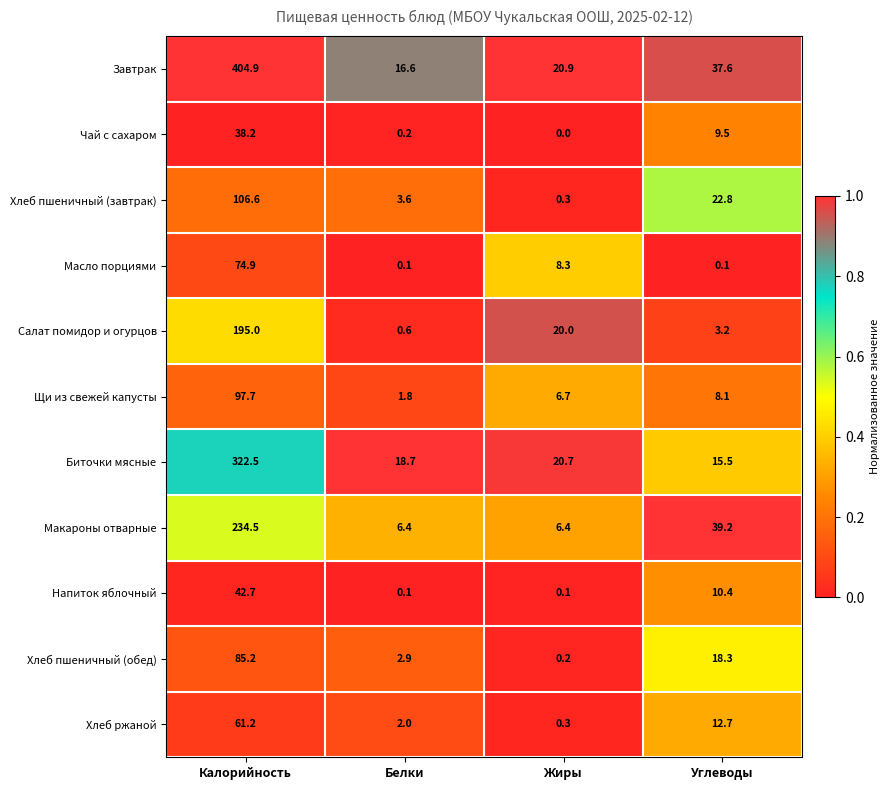

Which series has the widest spread of values?

Завтрак